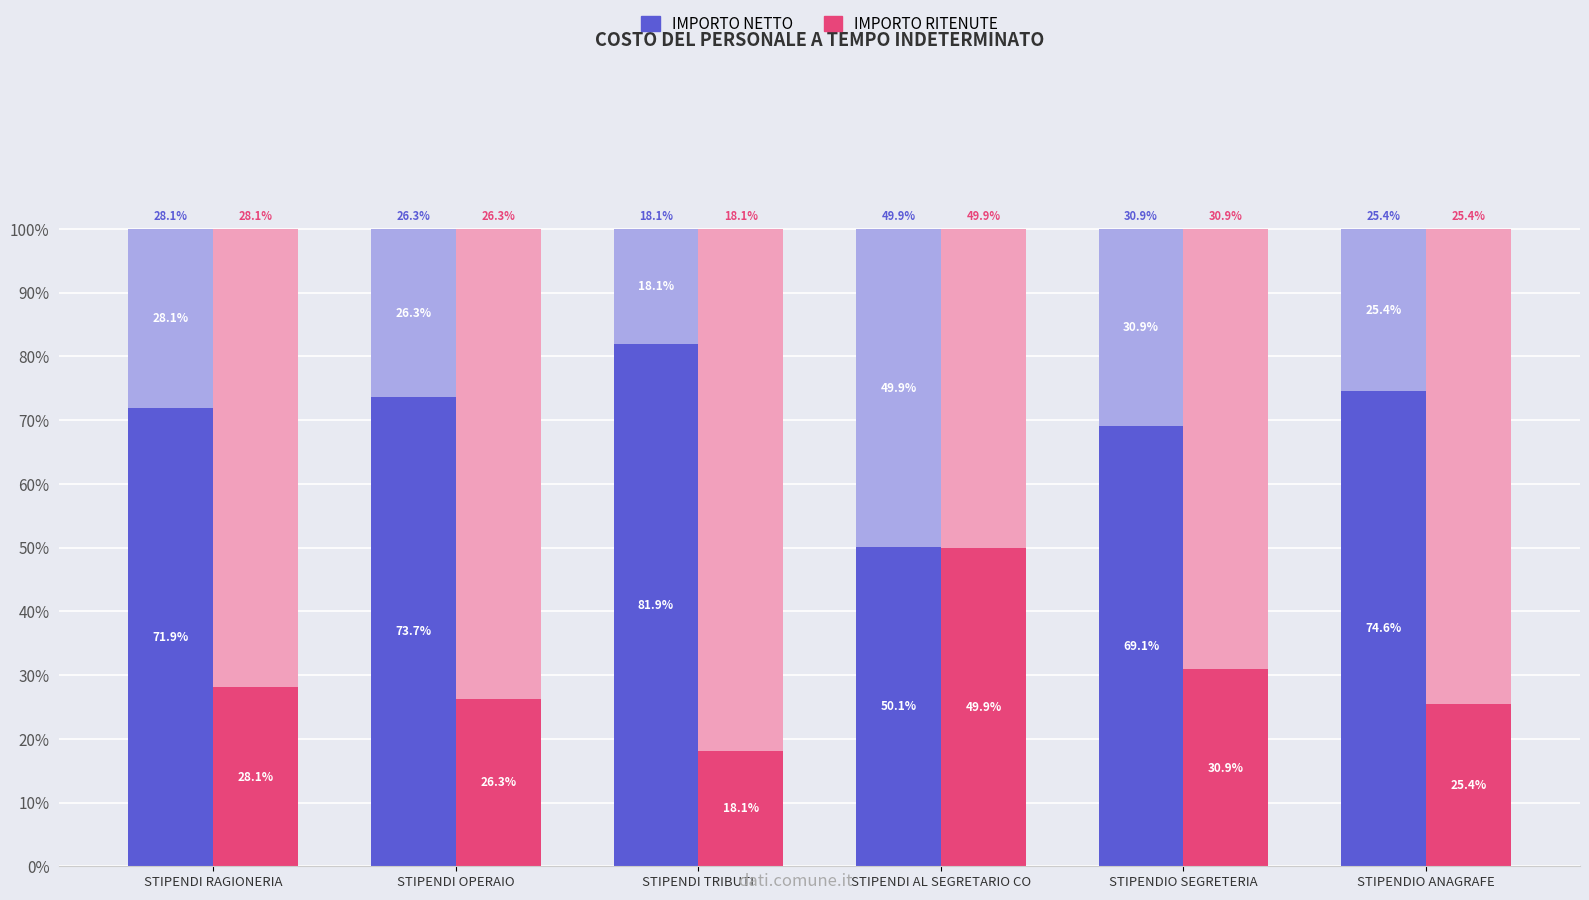

List the series in order of their peak value, lowest first.

IMPORTO RITENUTE, IMPORTO NETTO